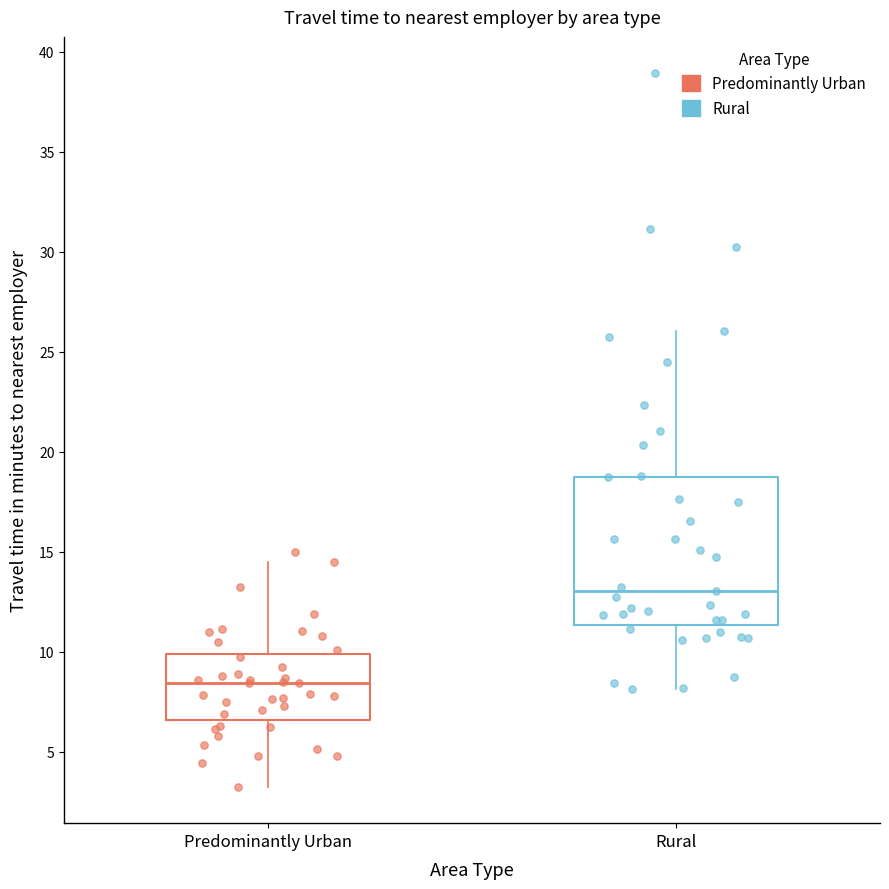

Where is the upper edge of the box for Rural on the y-axis? The values are not printed on the chart, so give them approximately, as read against the axis.

19.0